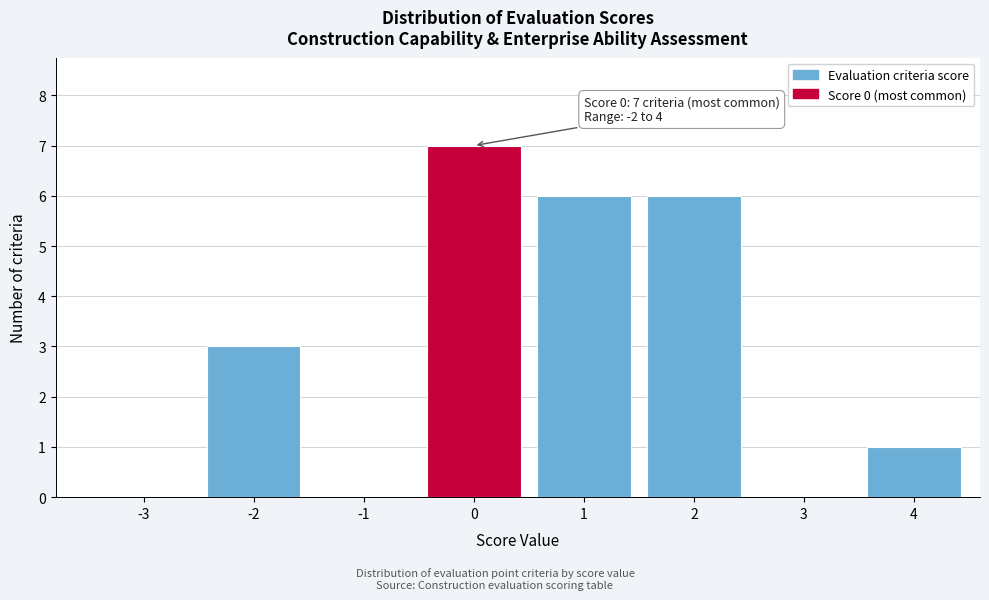

Reading left to right, what are all the values shown in this chart?

-3=0	-2=3	-1=0	0=7	1=6	2=6	3=0	4=1